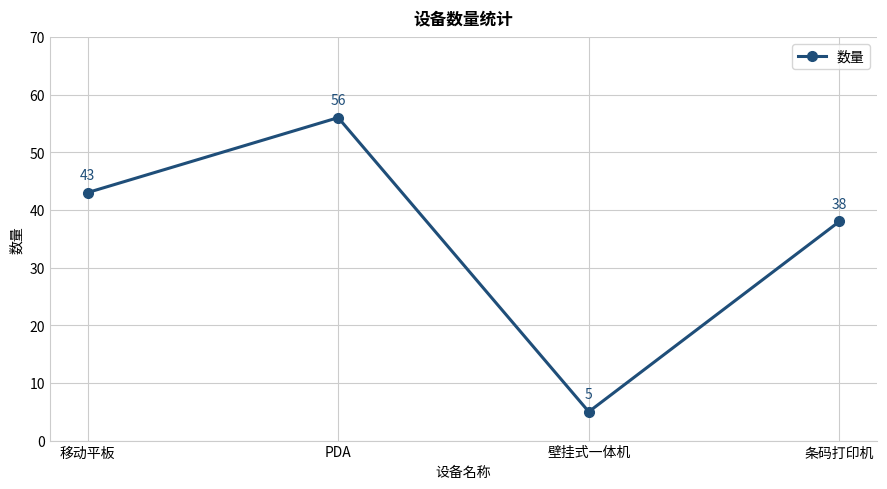

Approximately how many times larger is the value at 移动平板 compared to PDA?

0.8